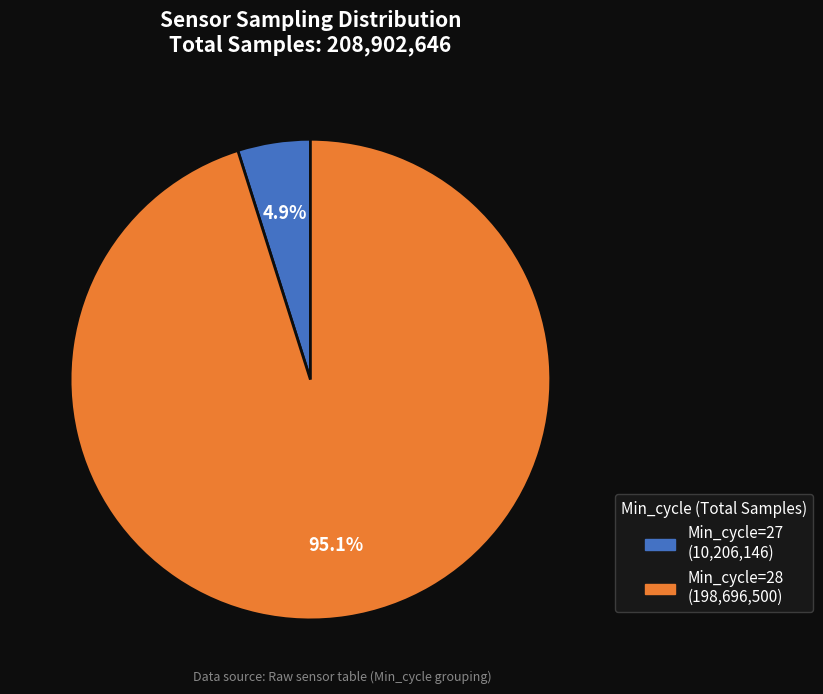

Does any single category account for the majority?

Yes